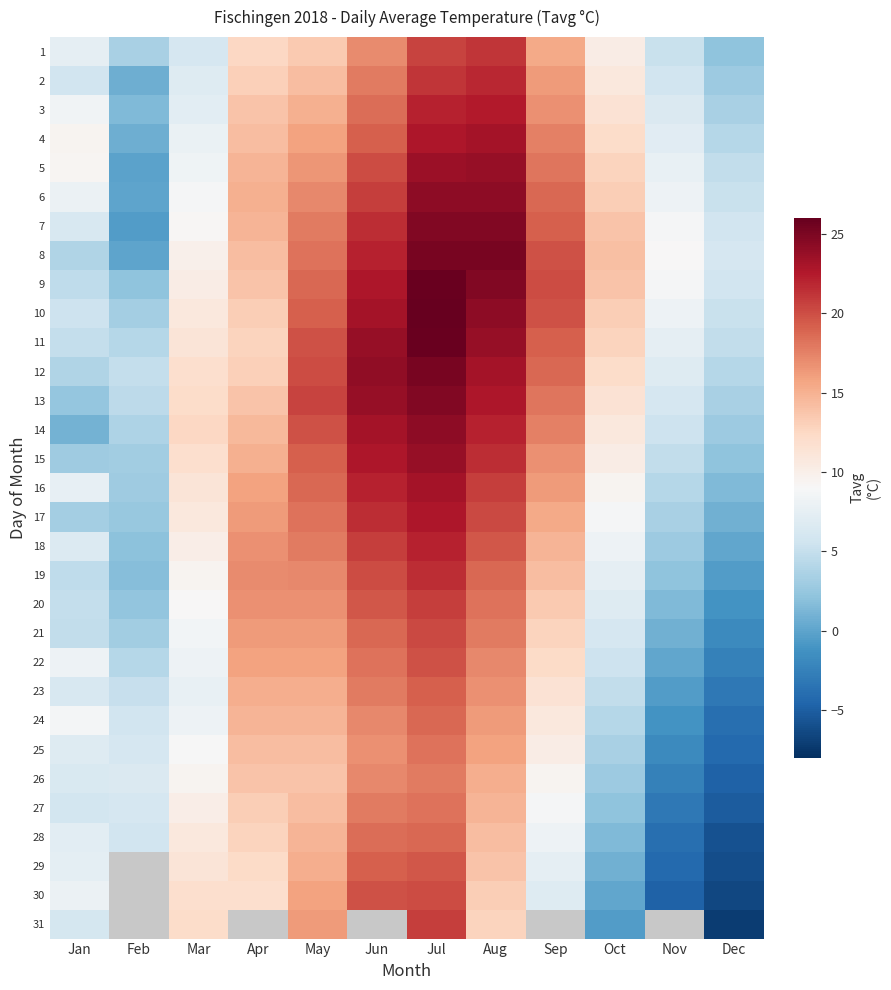

How many series are shown in this chart?

31